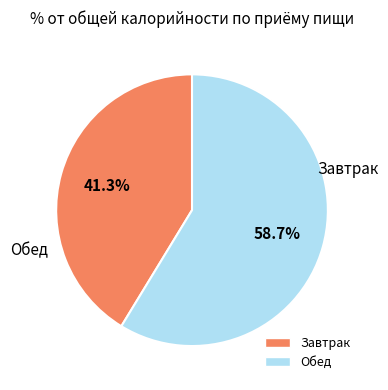

To the nearest percent, what is the difference between the largest and smallest slice percentages?

17%